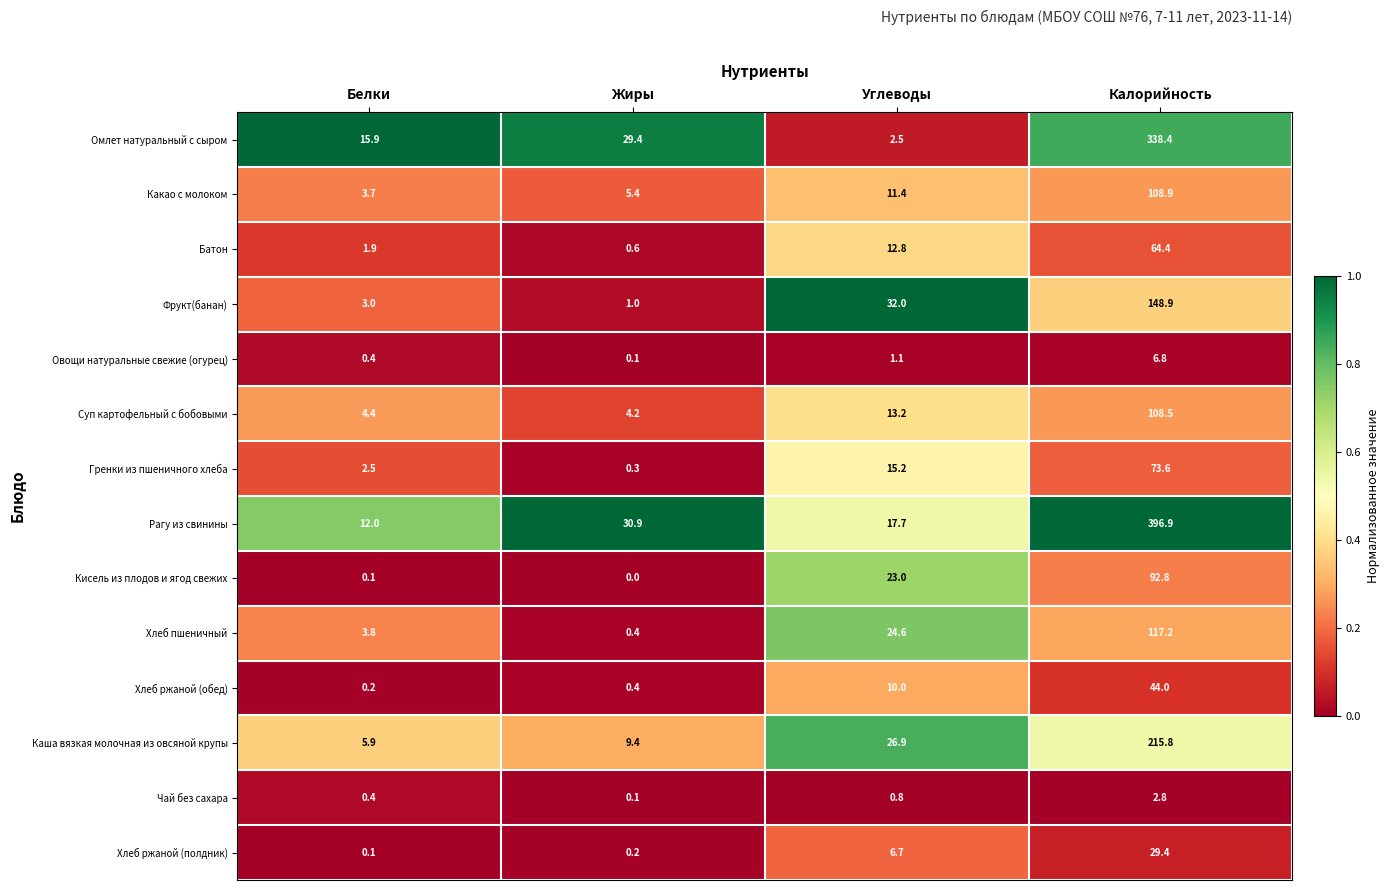

Is the value of Хлеб ржаной (обед) at Жиры greater than the value of Рагу из свинины at Калорийность?

No